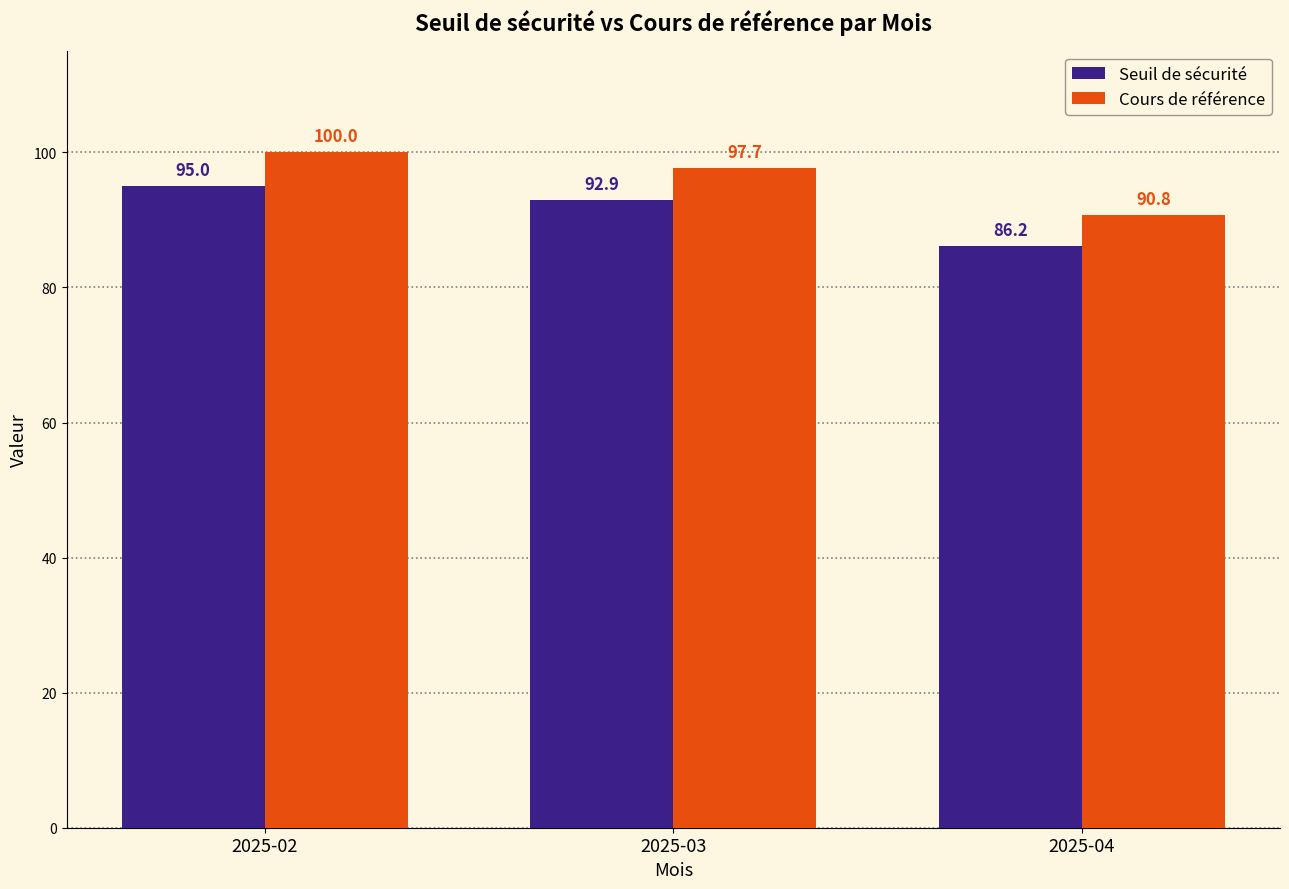

Which series has the largest total across all categories?

Cours de référence